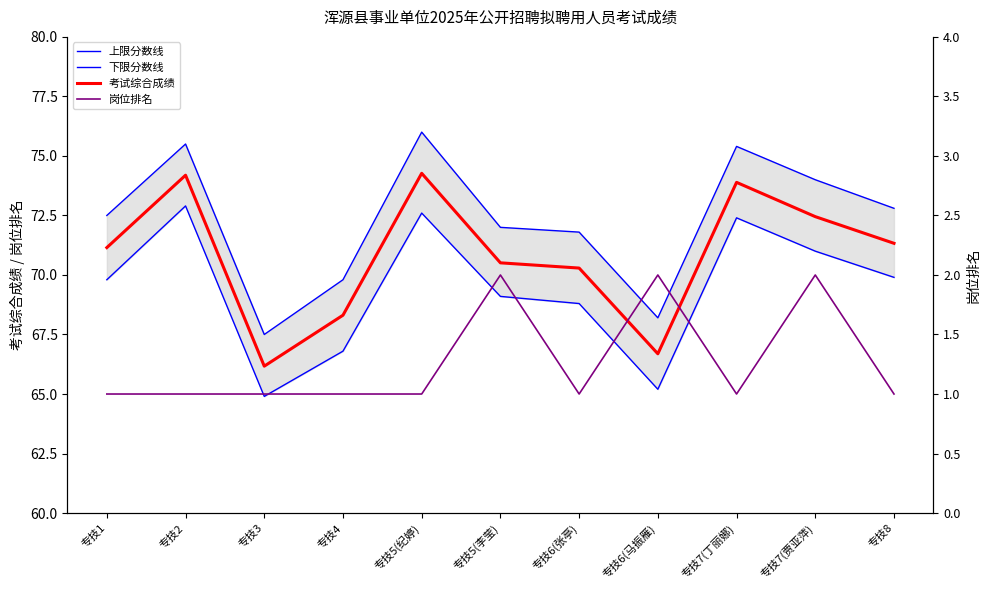

At which label does 上限分数线 reach its minimum?

专技3